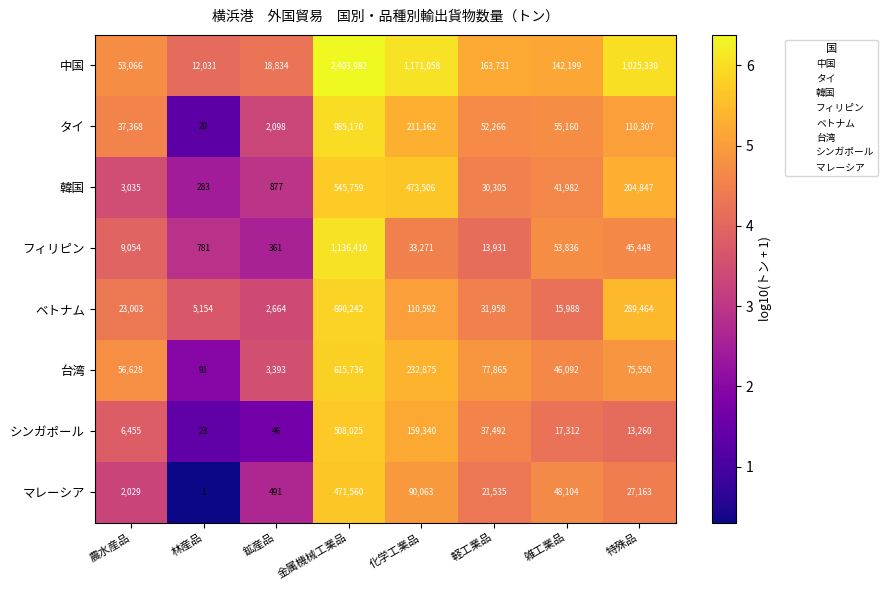

The value of 台湾 at 農水産品 is 56628. True or false?

True